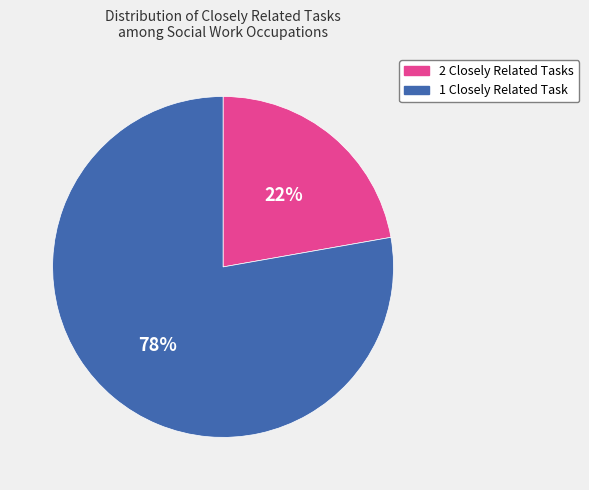

What percentage is the 1 Closely Related Task slice, to the nearest percent?

78%